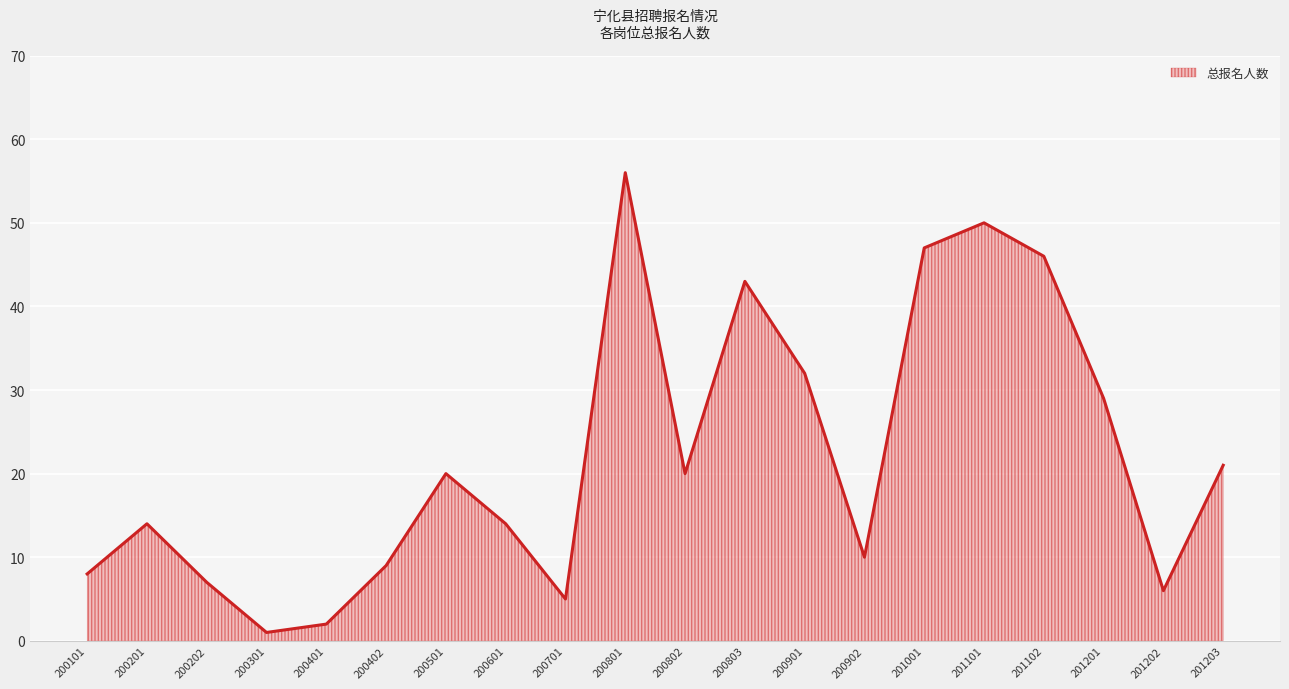

What is the minimum value shown in the chart?

1